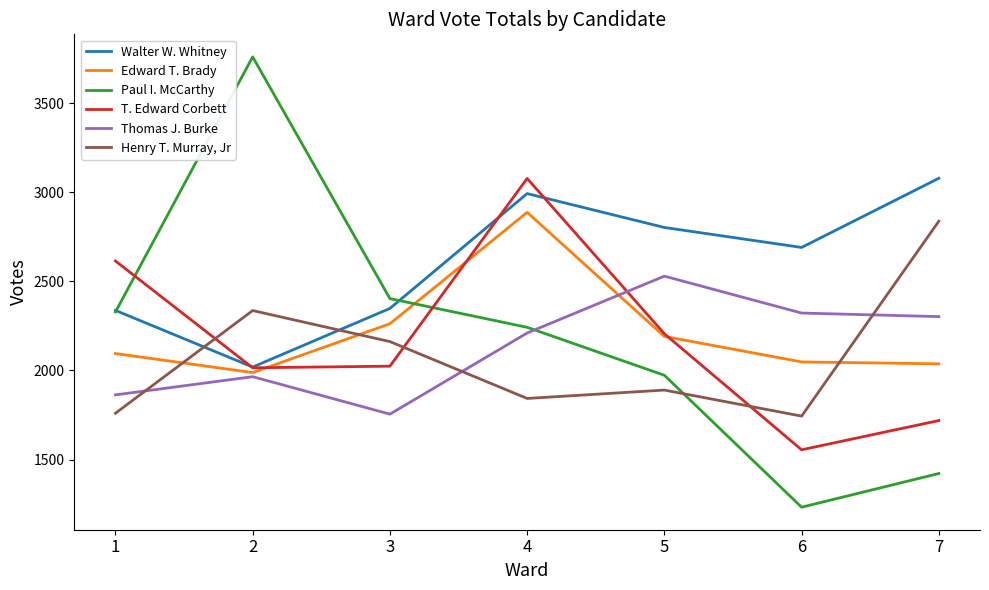

Is it true that Paul I. McCarthy equals 3381 at 5?

False